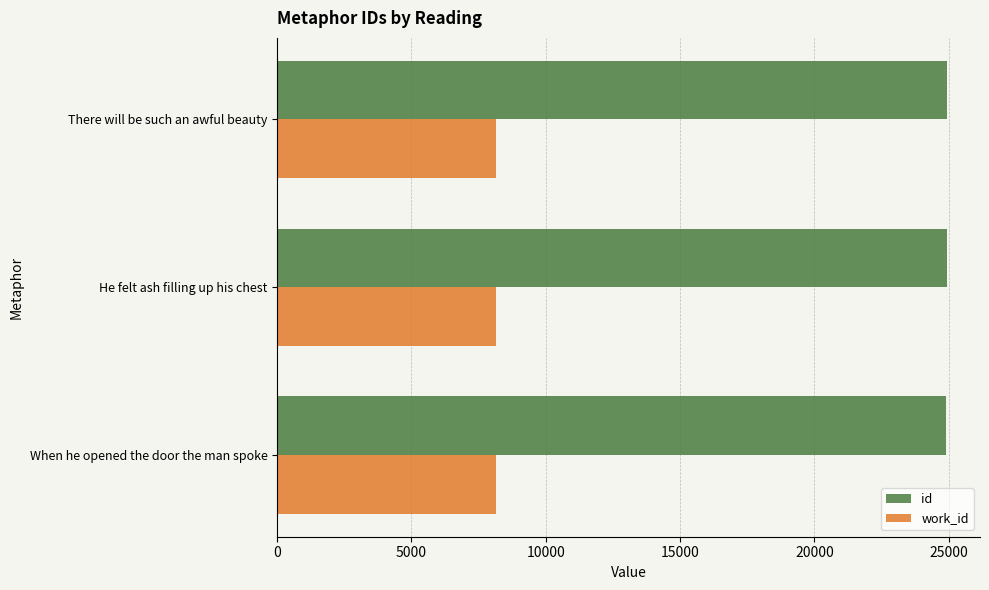

What is the maximum value for id?

24919